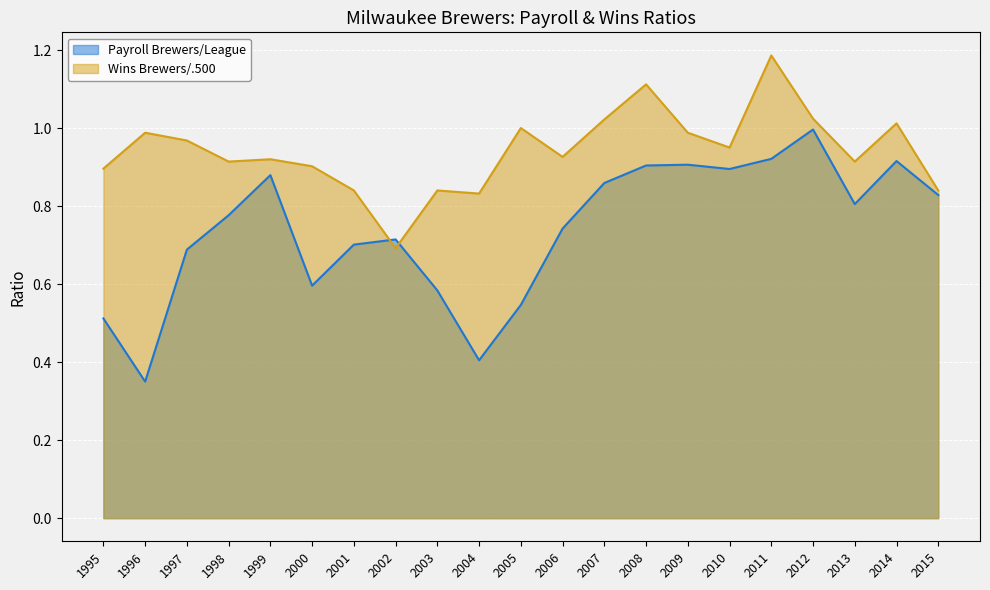

Which series has the largest total across all categories?

Wins Brewers/.500